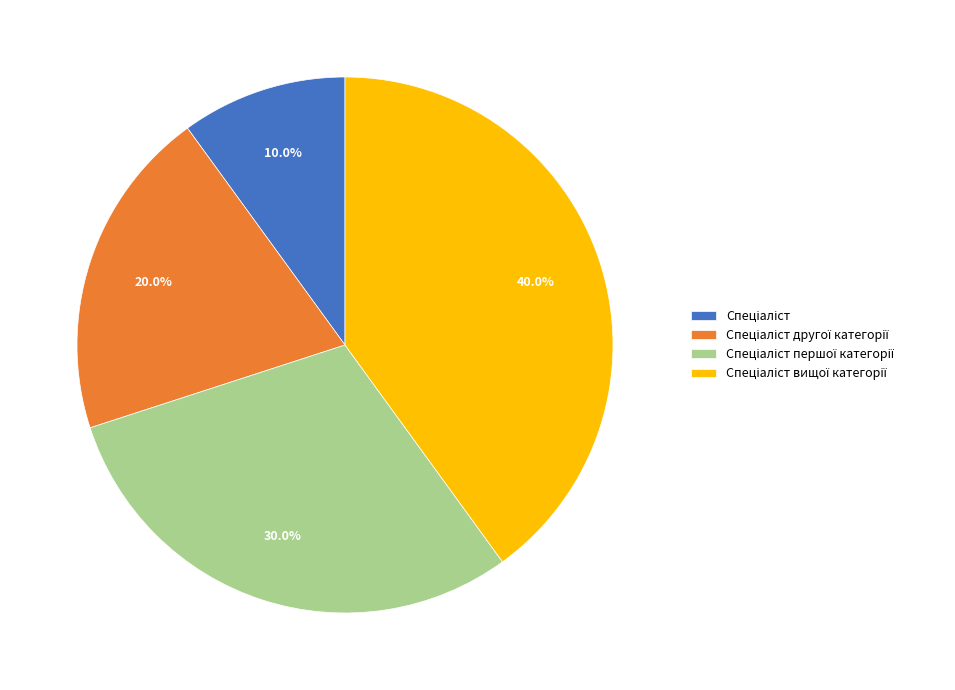

Is there a majority slice in this chart?

No